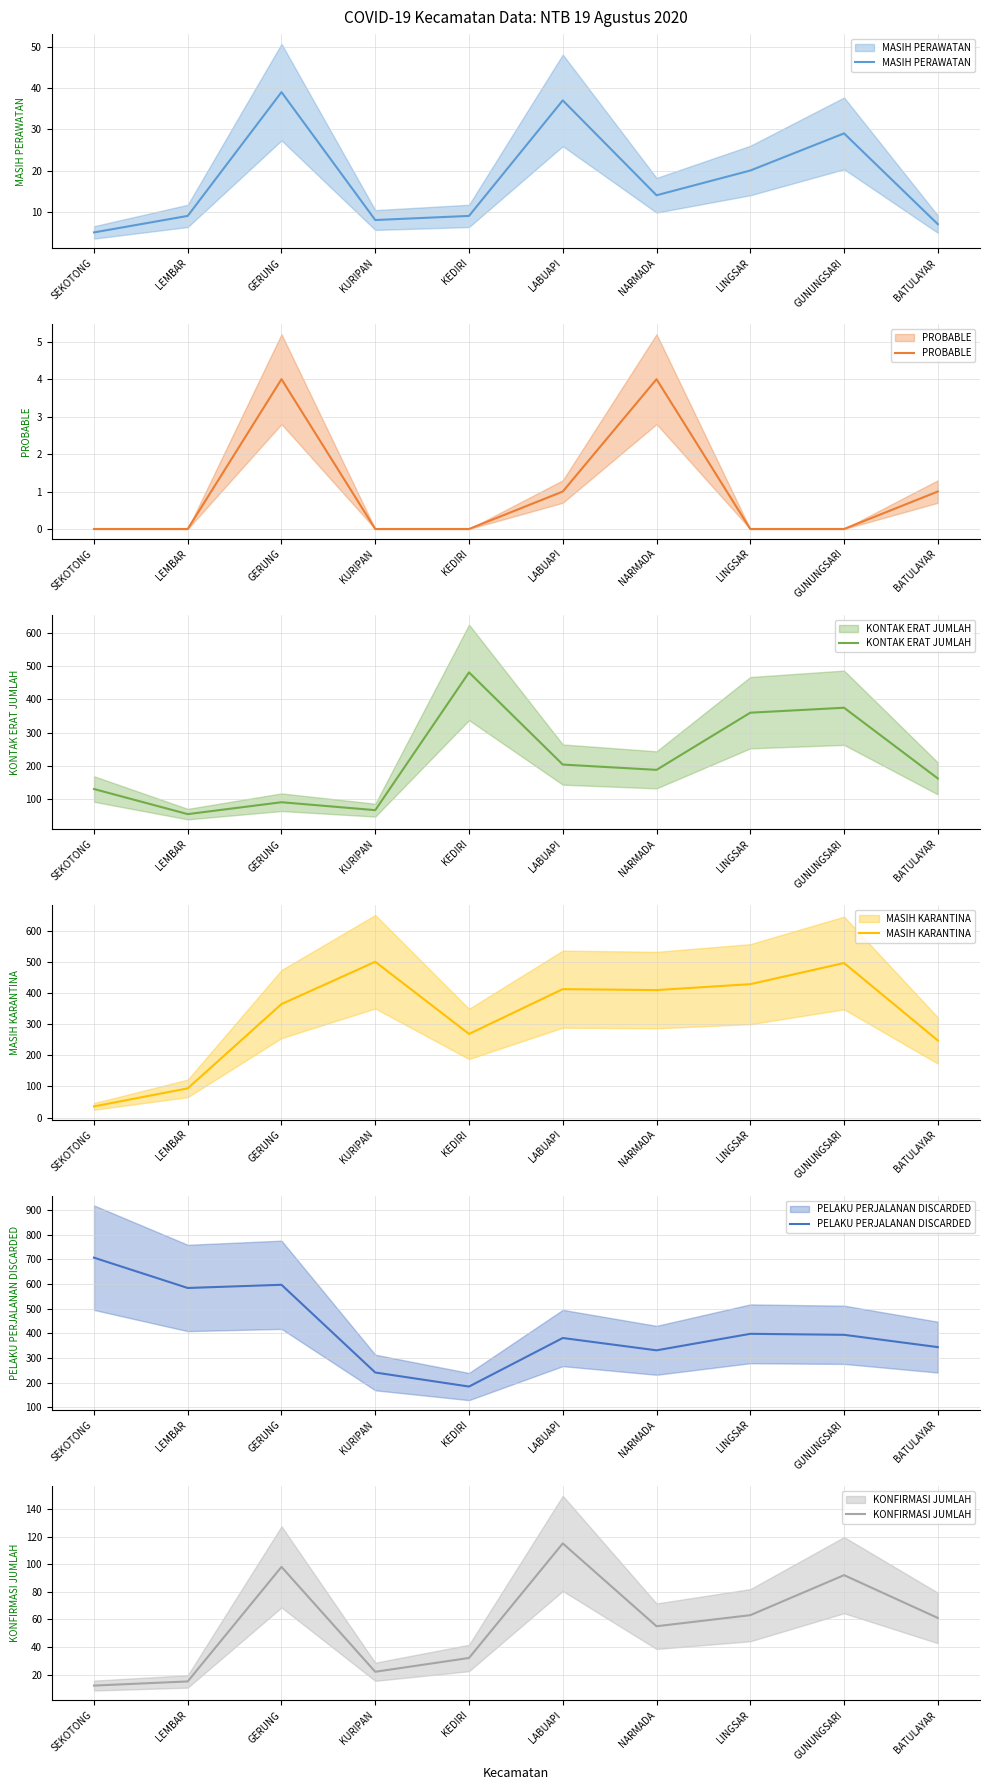

True or false: MASIH KARANTINA has more than 2 interior local peaks.

True